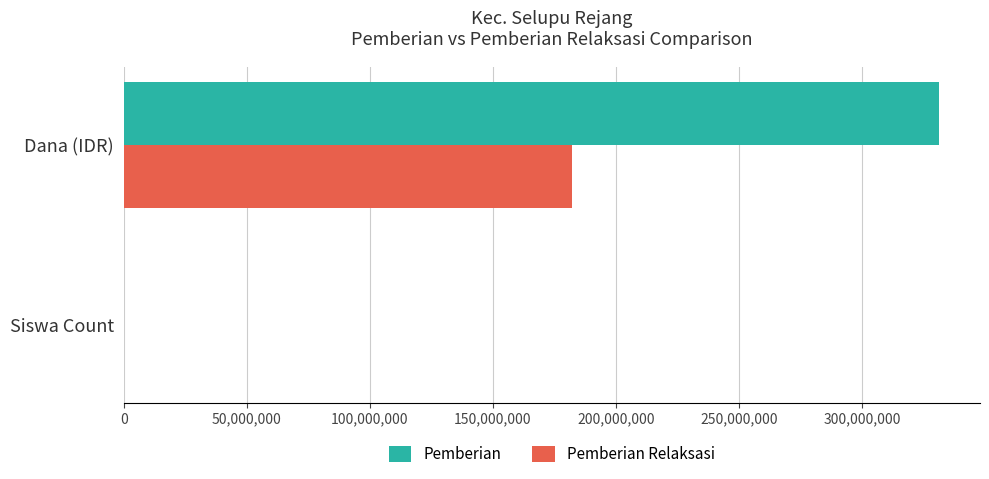

True or false: Pemberian has a value of 331425000 at Dana (IDR).

True